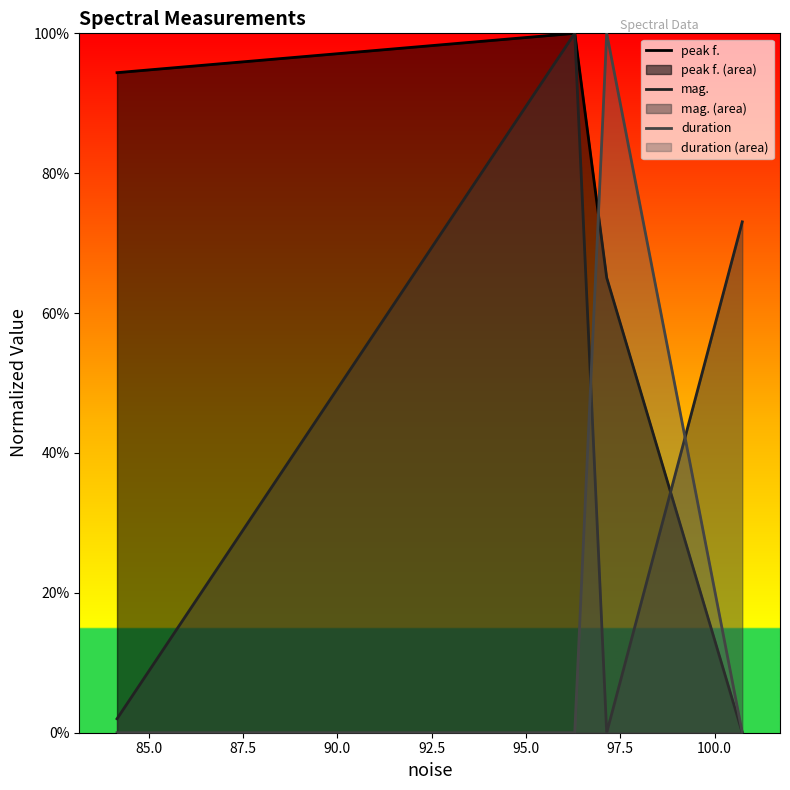

What is the spread (max minus min) of values at 90.0?

0.7